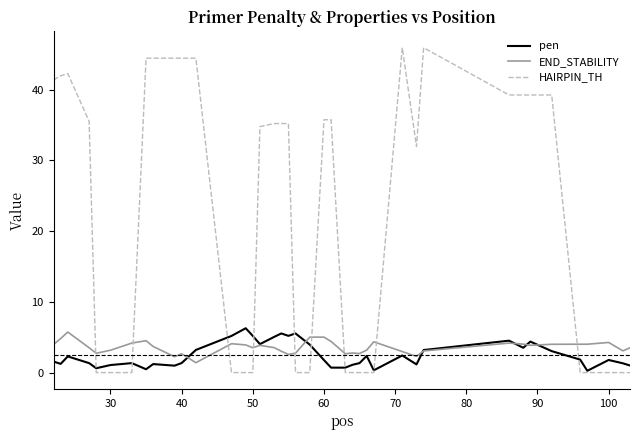

What is the sum of all HAIRPIN_TH values?

875.9